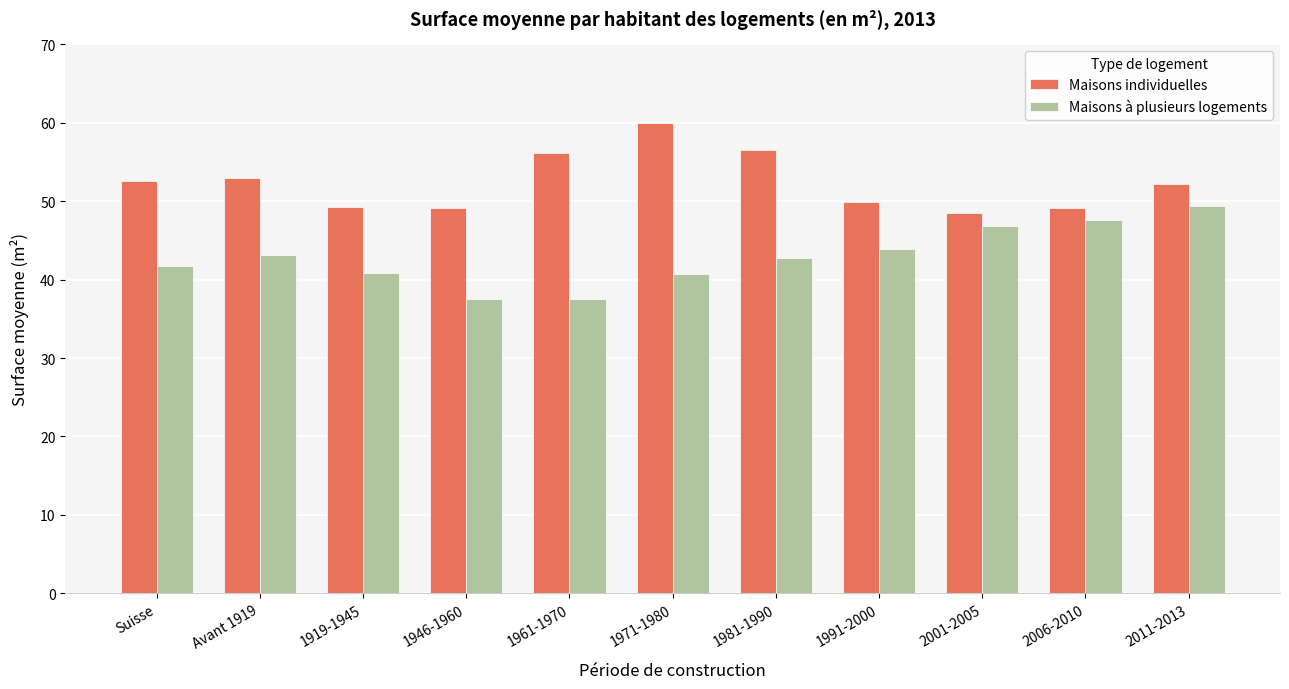

The value of Maisons individuelles at 1961-1970 is 56.1. True or false?

True